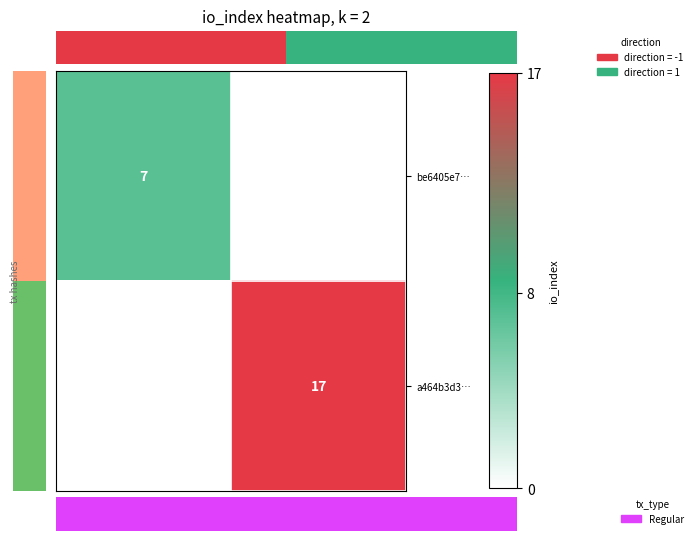

What is the difference between the maximum and minimum values in the a464b3d3… series?

17